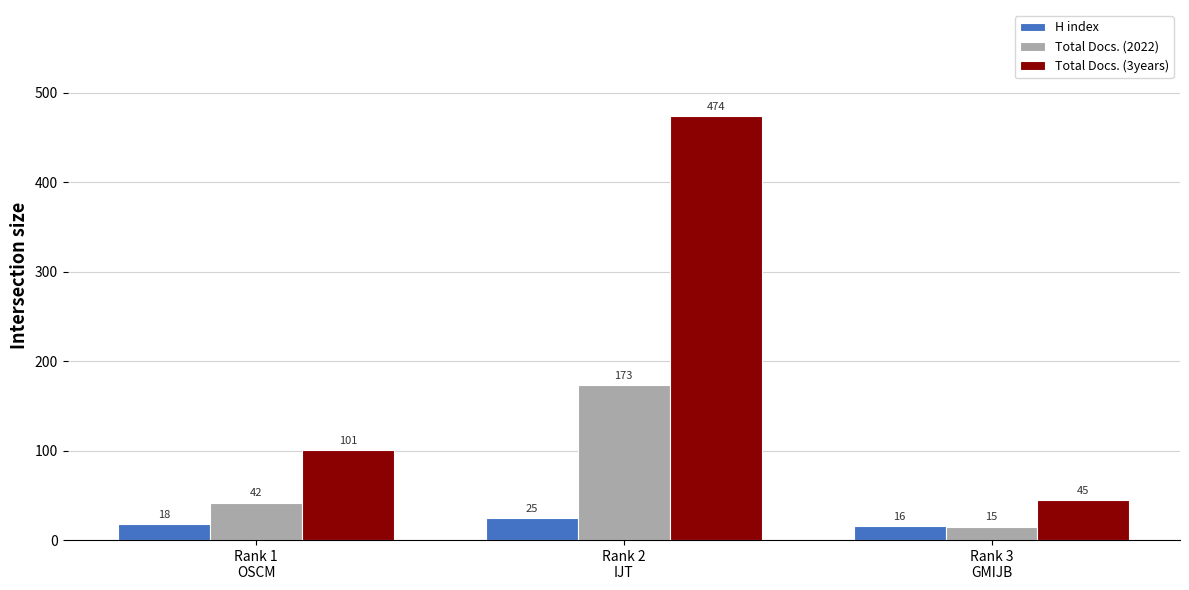

How many series are shown in this chart?

3